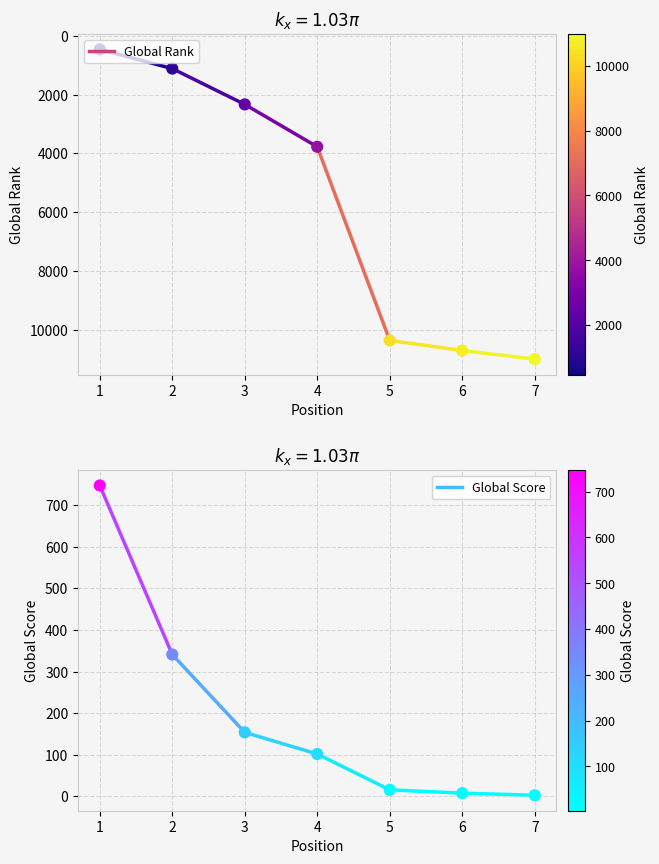

At how many categories does at least one series exceed 10328?

3